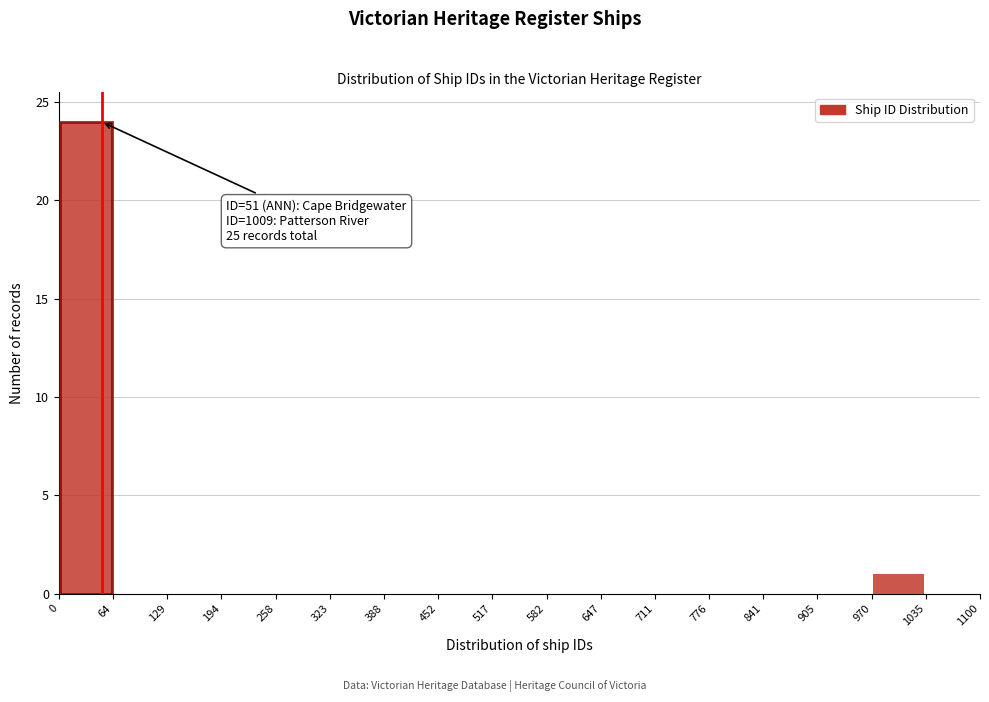

Over which range of the x-axis is the bar tallest?

0 to 64